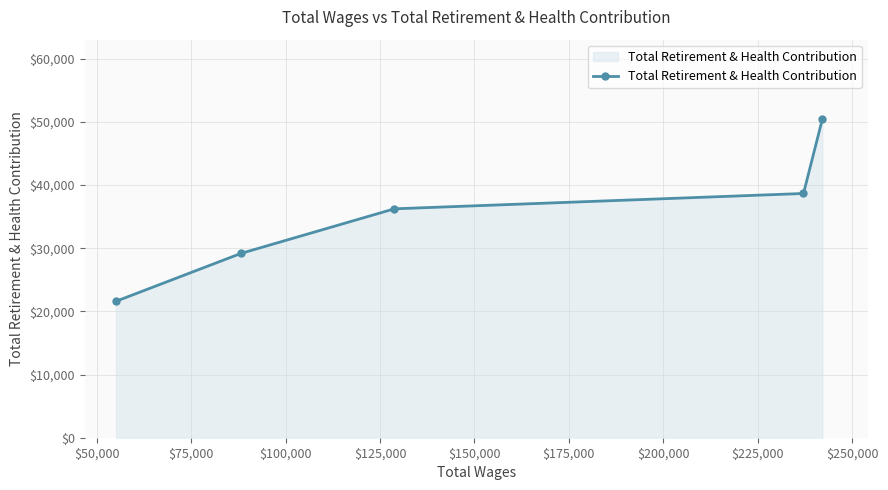

What is the value of the 2nd point from the left?

29167